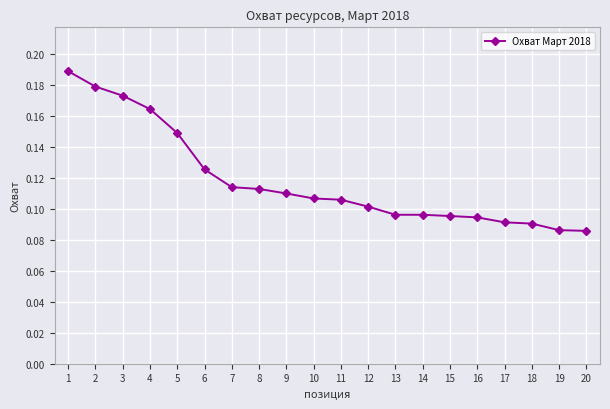

How many values are between 0 and 1?

20